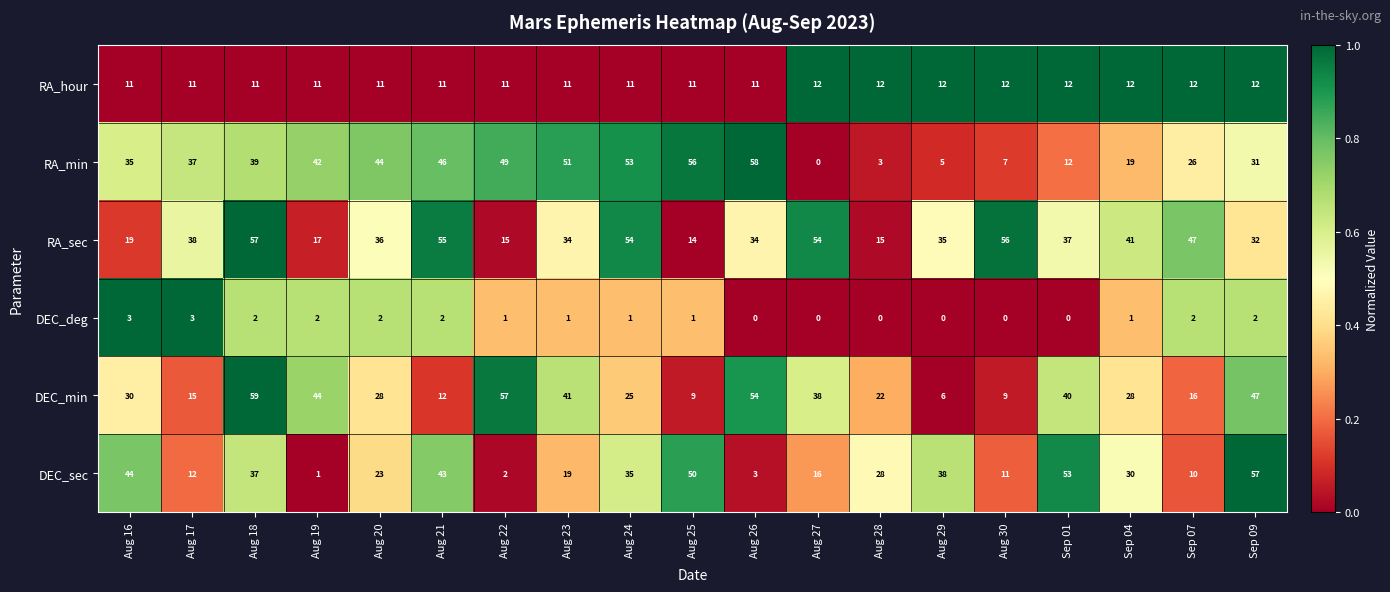

What is the sum of all RA_sec values?

690